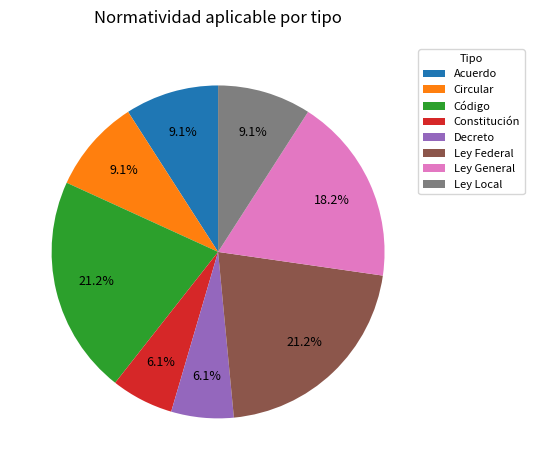

How many segments does this pie chart have?

8